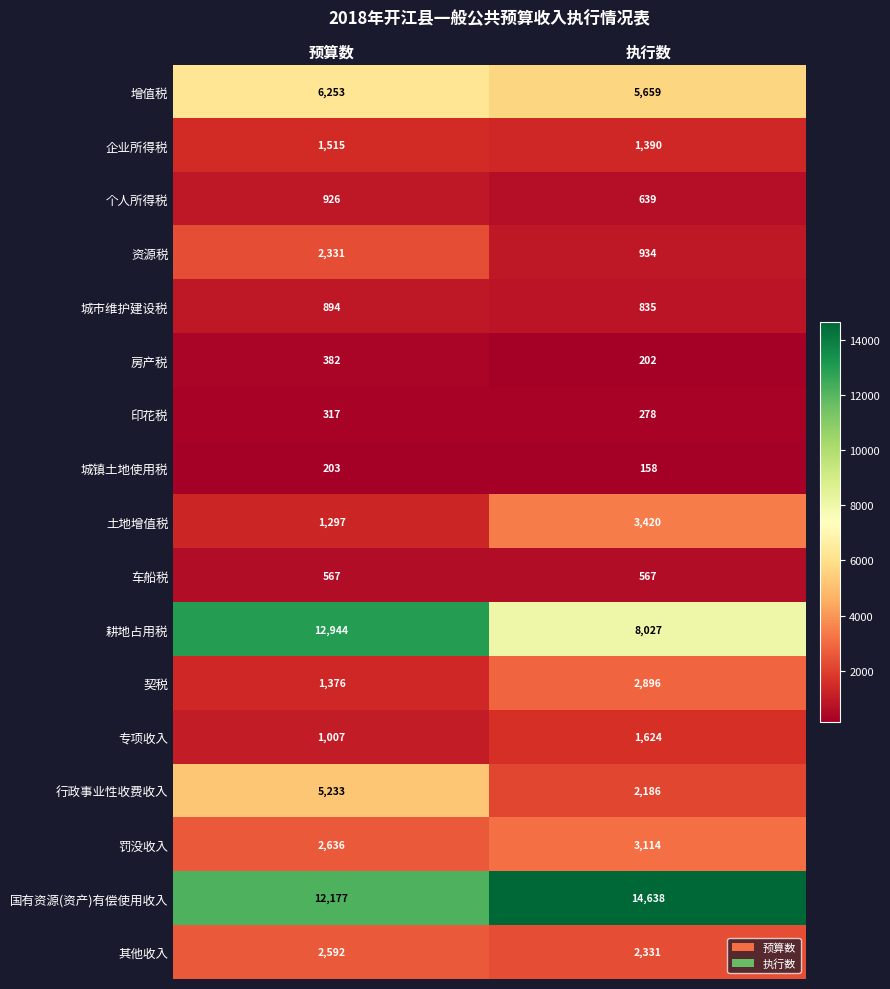

What is the smallest value displayed?

158